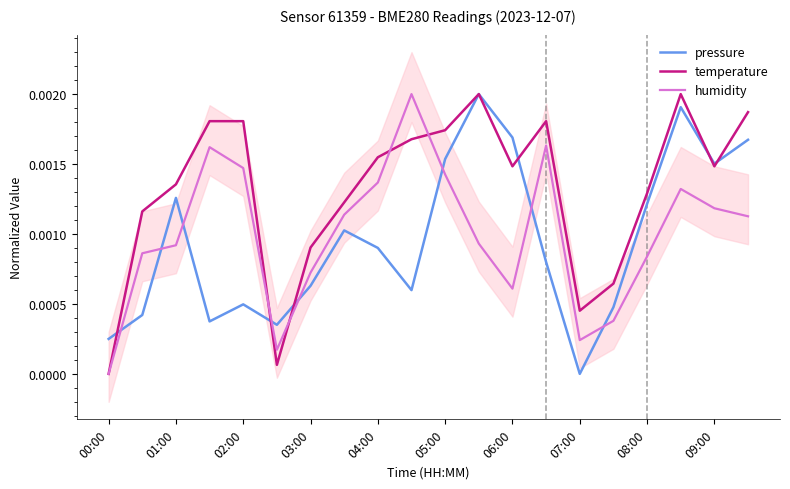

How many times do pressure and humidity cross each other?

8